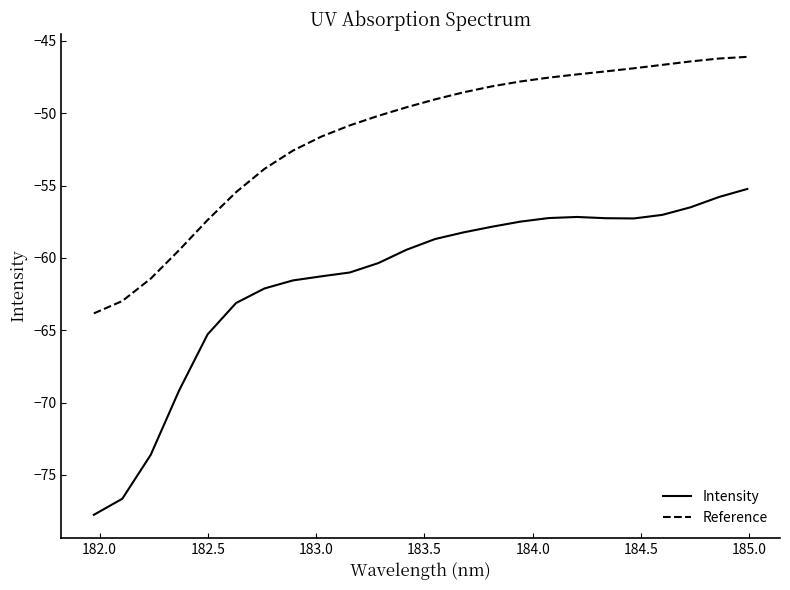

Rank the series by their maximum value, from lowest to highest.

Intensity, Reference